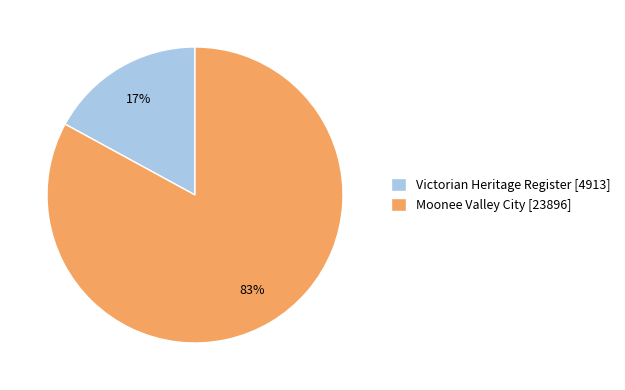

What is the ratio of the value at Victorian Heritage Register to the value at Moonee Valley City?

0.2